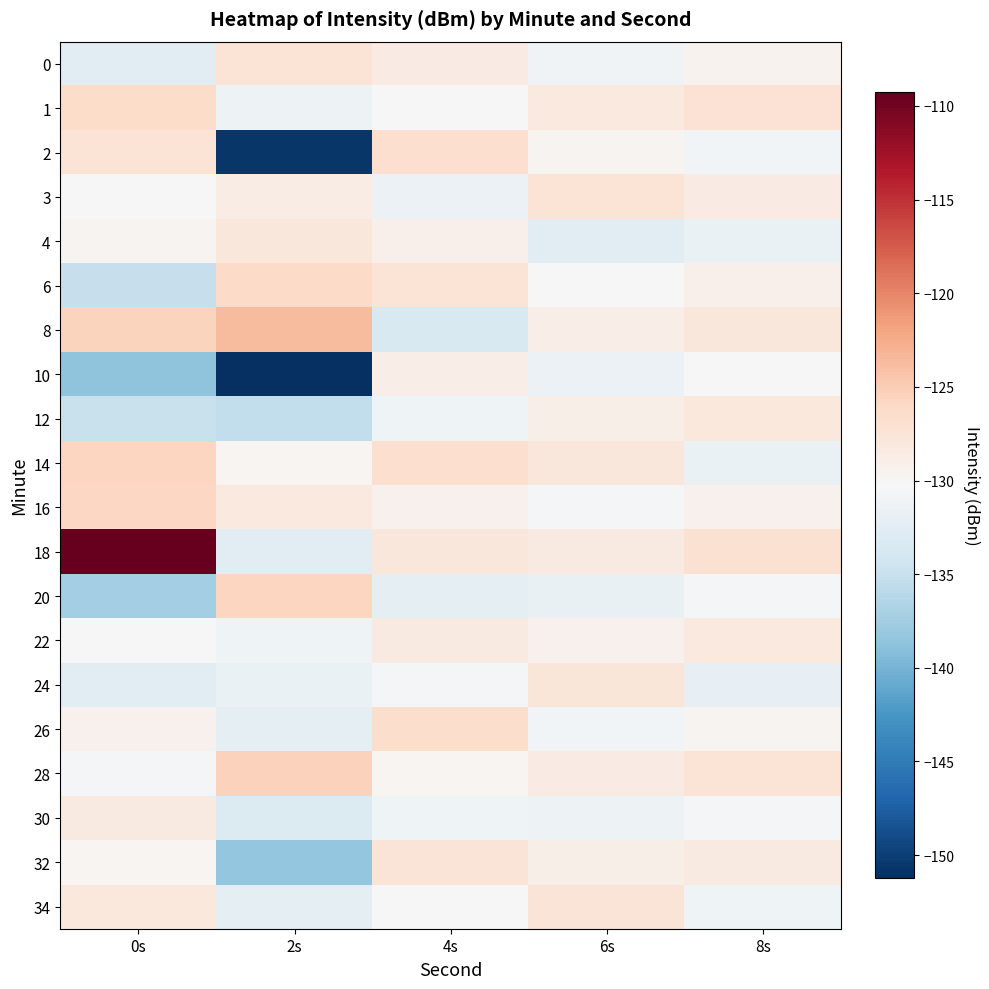

Which series has the widest spread of values?

2